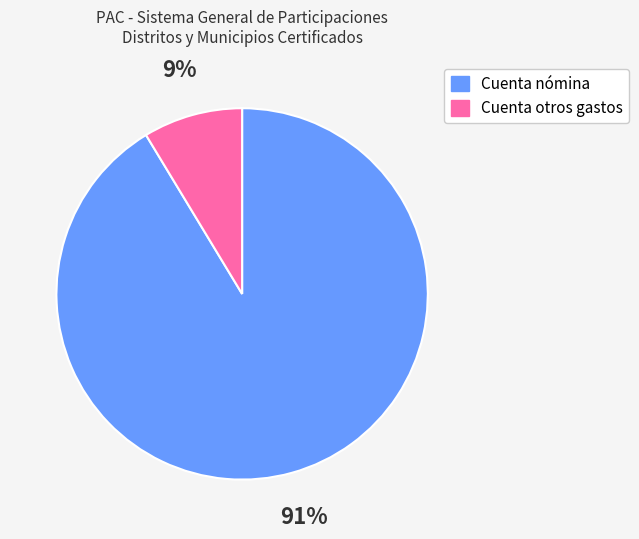

Is there any slice that represents more than half of the pie?

Yes